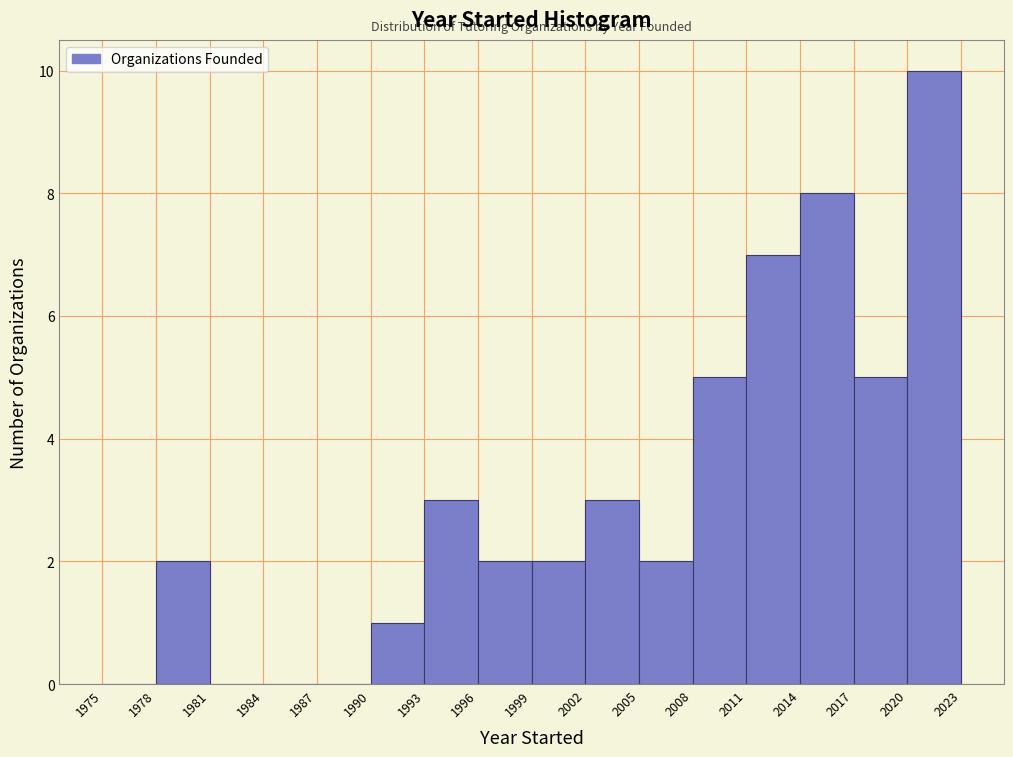

Over which range of the x-axis is the bar tallest?

2020 to 2023